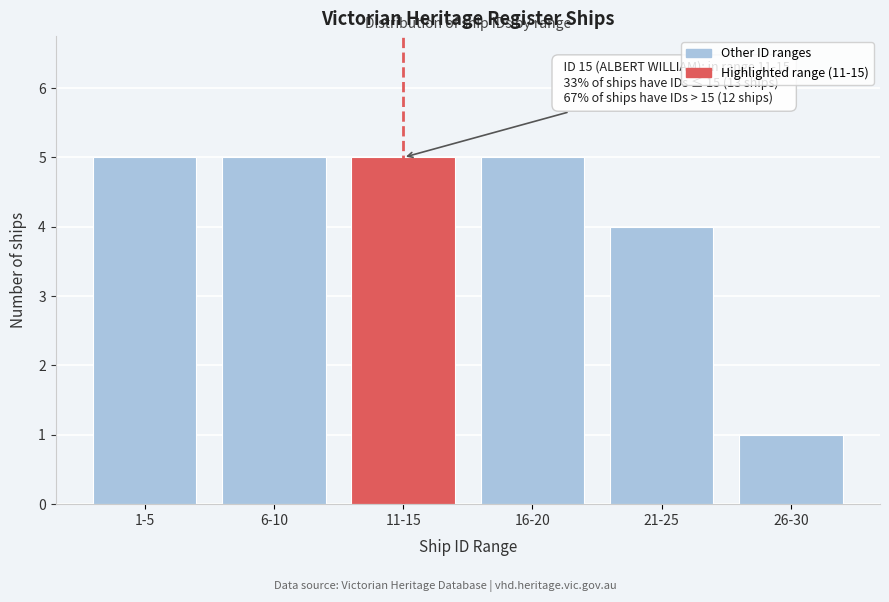

Reading right to left, list all the values displayed in this chart.

1	4	5	5	5	5